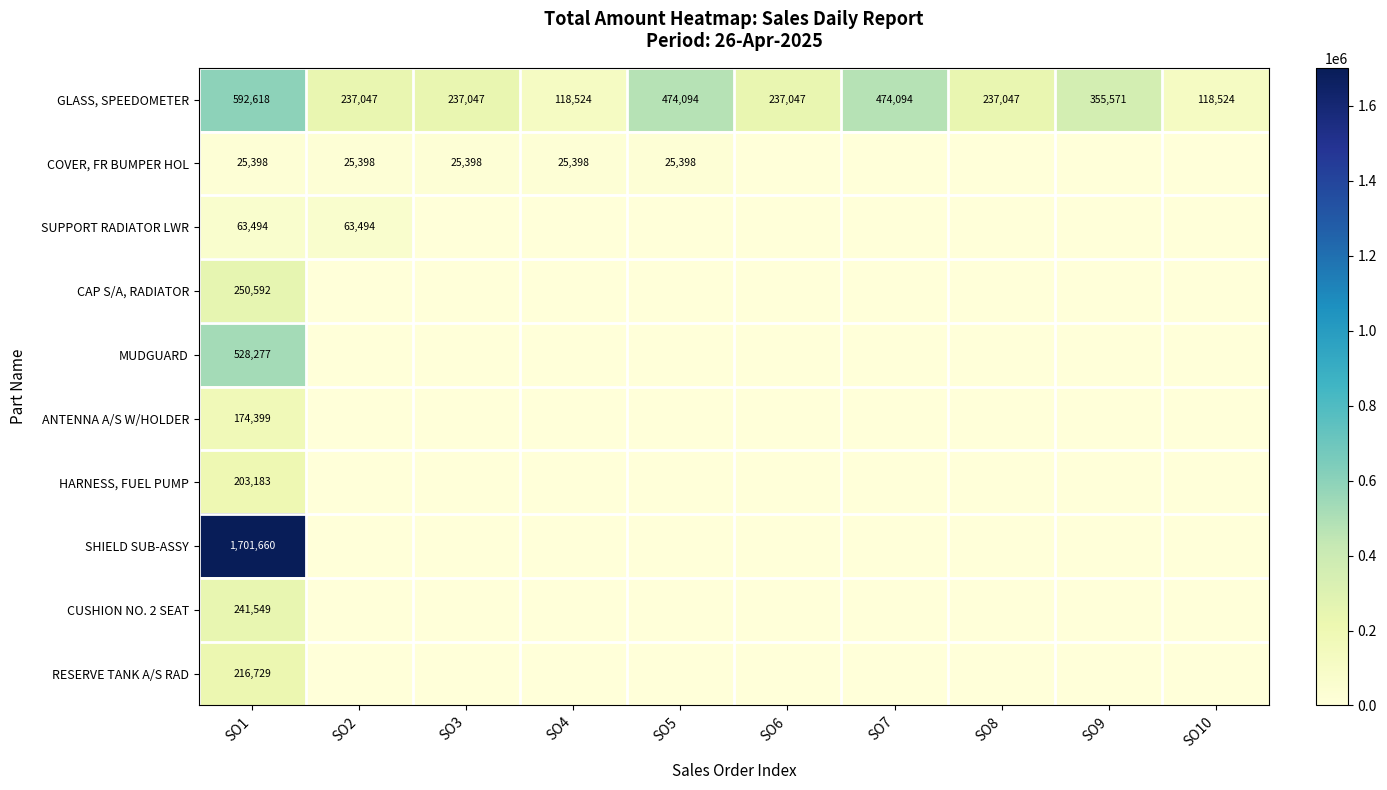

What is the spread (max minus min) of values at SO9?

355570.7